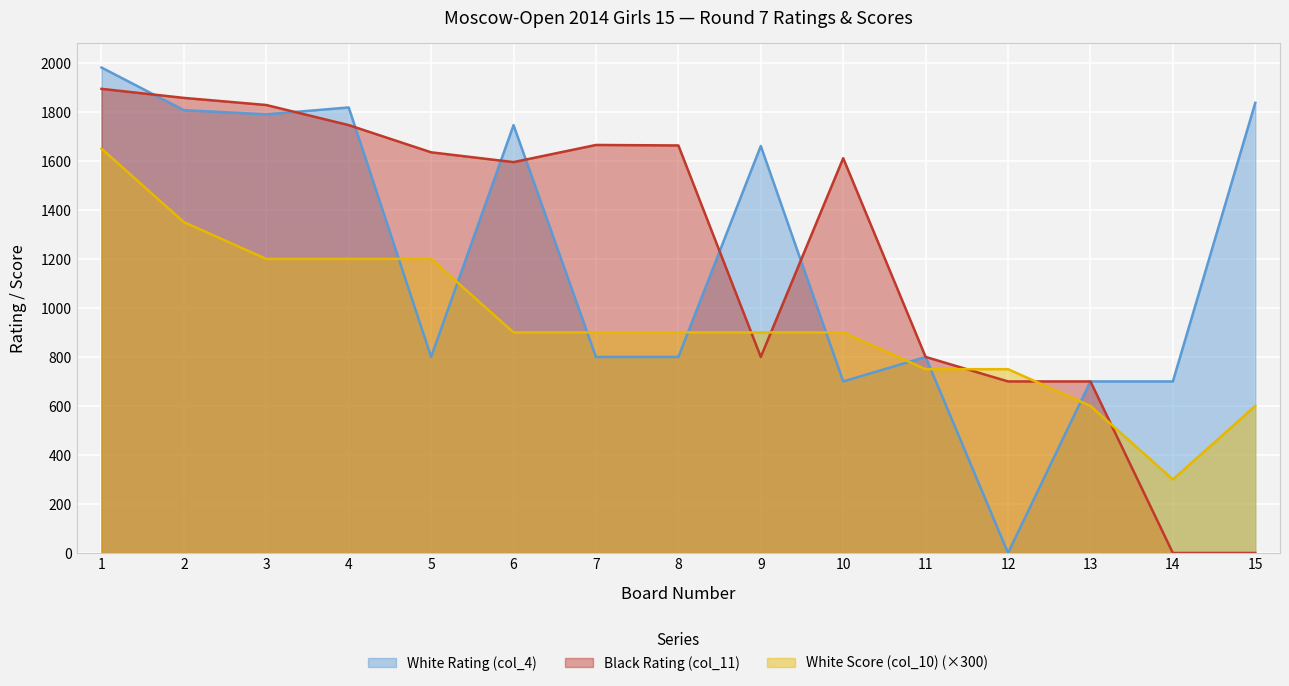

At how many categories does at least one series exceed 972?

11